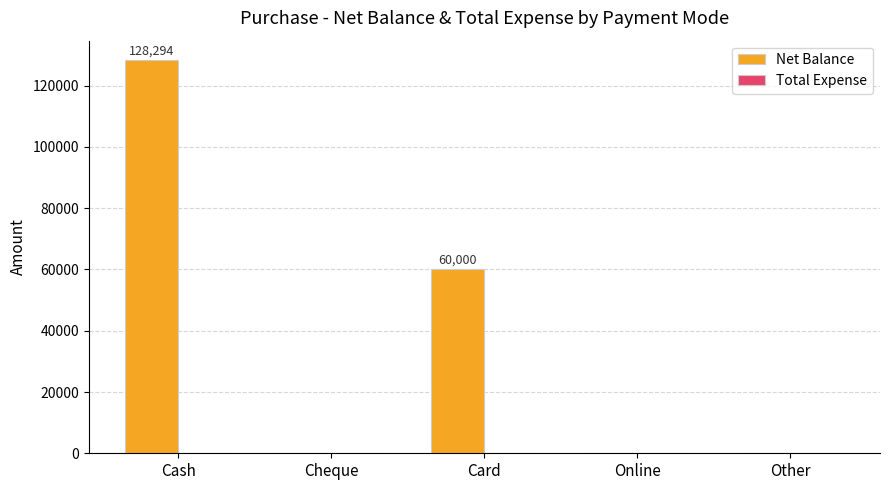

What is the change in value from Cash to Other?

-128294